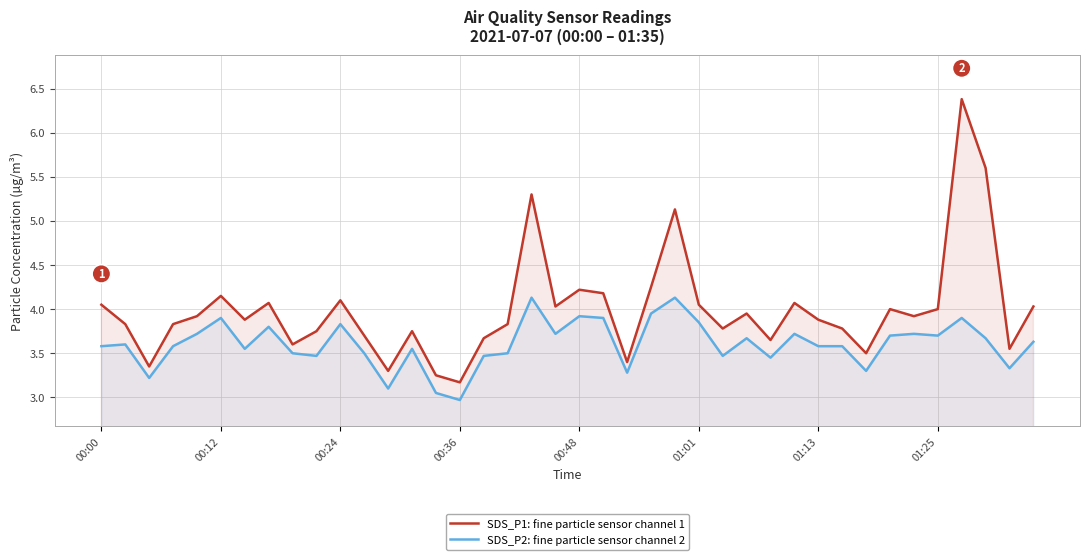

What is the label of the 12th point from the left?

11